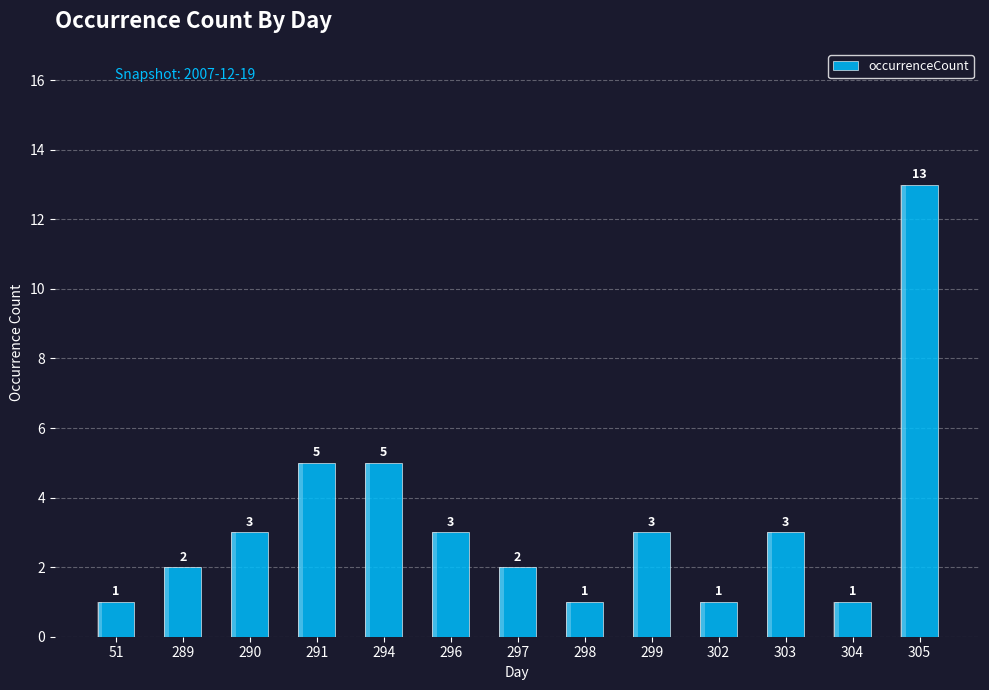

The chart shows a value of 2 at 303. True or false?

False